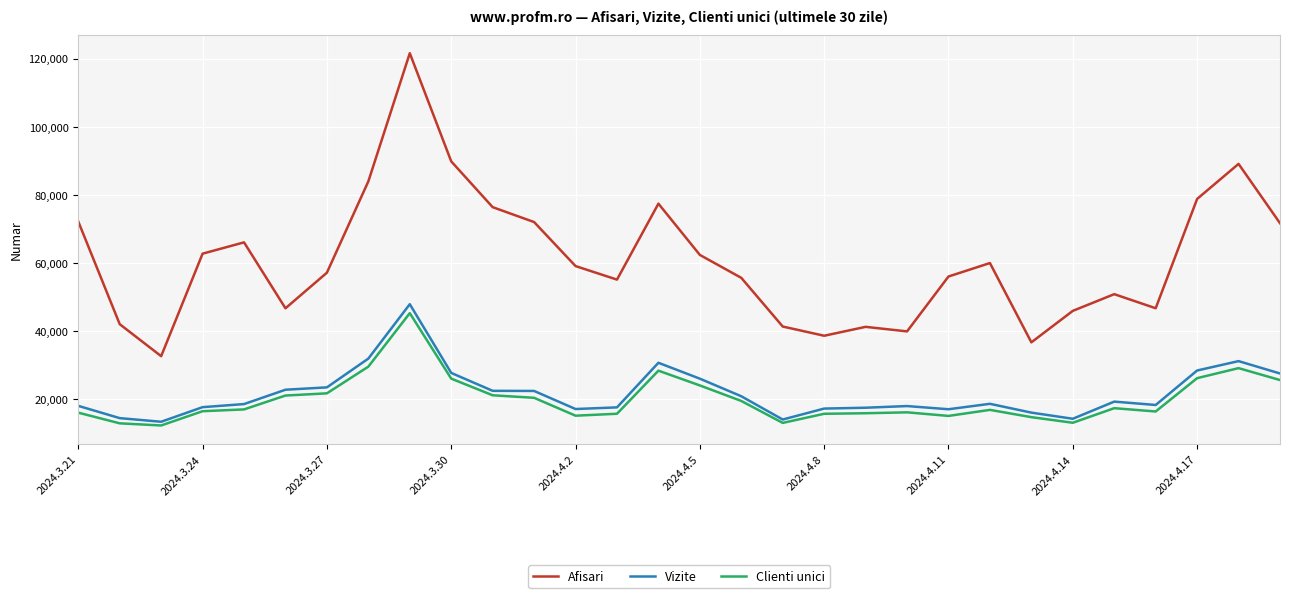

What is the difference between the maximum and minimum values in the Vizite series?

34507